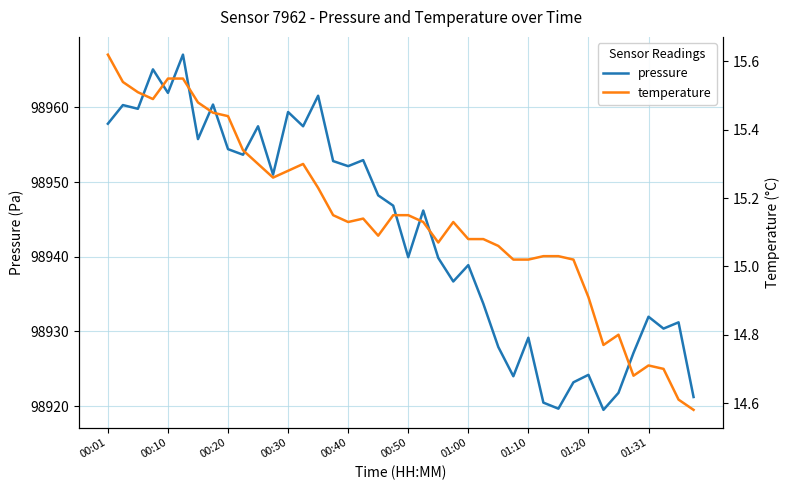

What are all the series names shown in the legend?

pressure, temperature